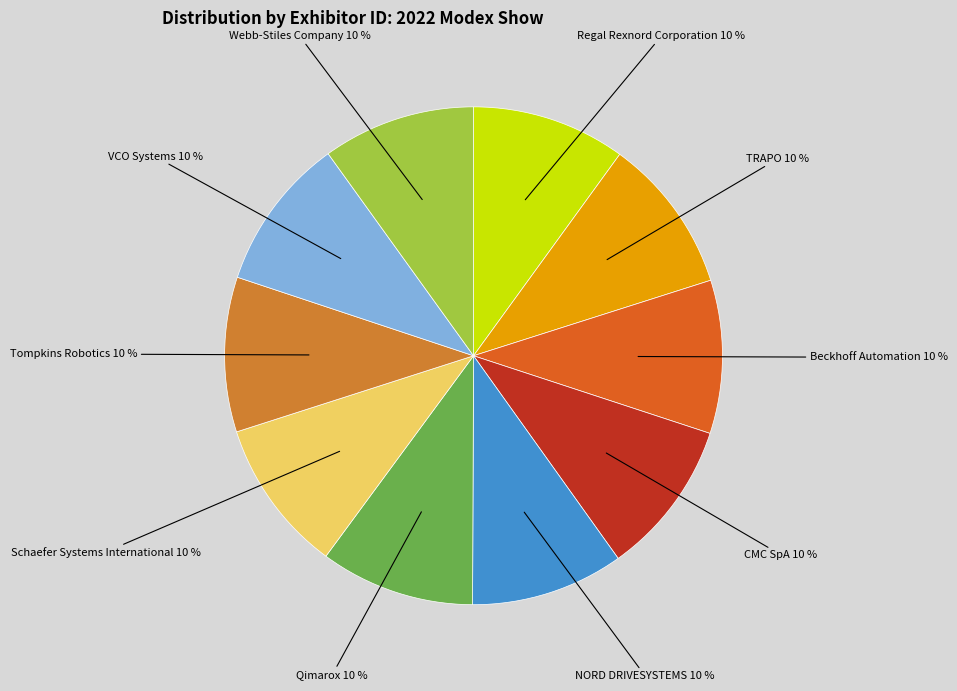

What is the ratio of the value at VCO Systems to the value at CMC SpA?

1.0